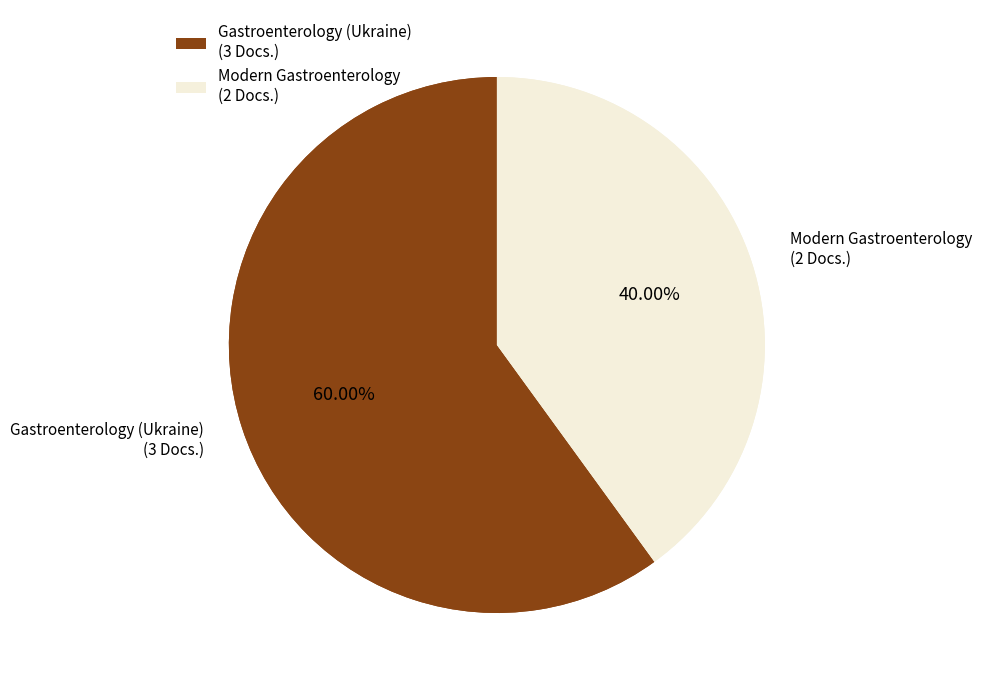

True or false: Modern Gastroenterology accounts for 50% of the total.

False